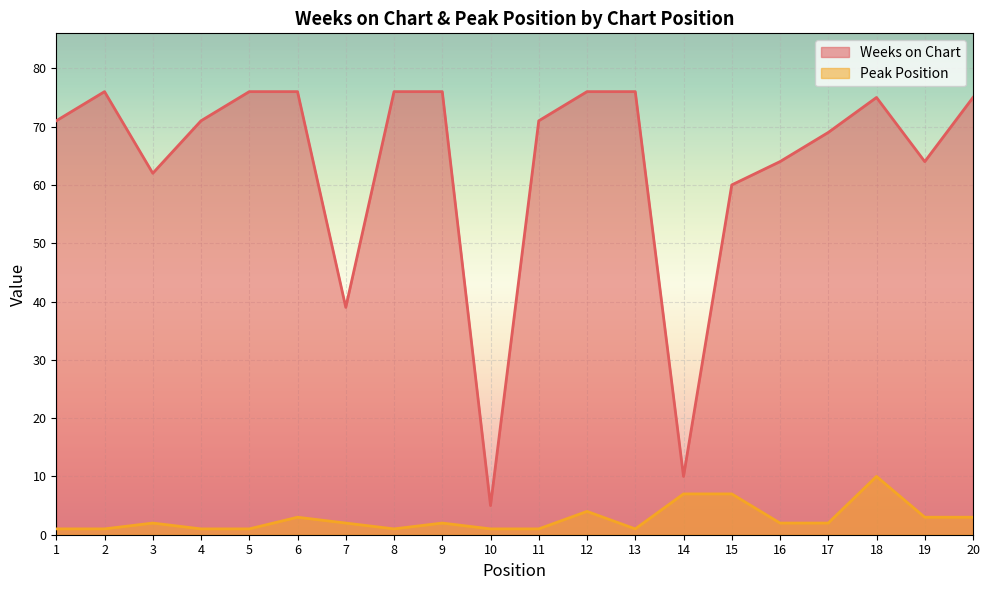

What is the sum of the Peak Position values at 18 and 8?

11